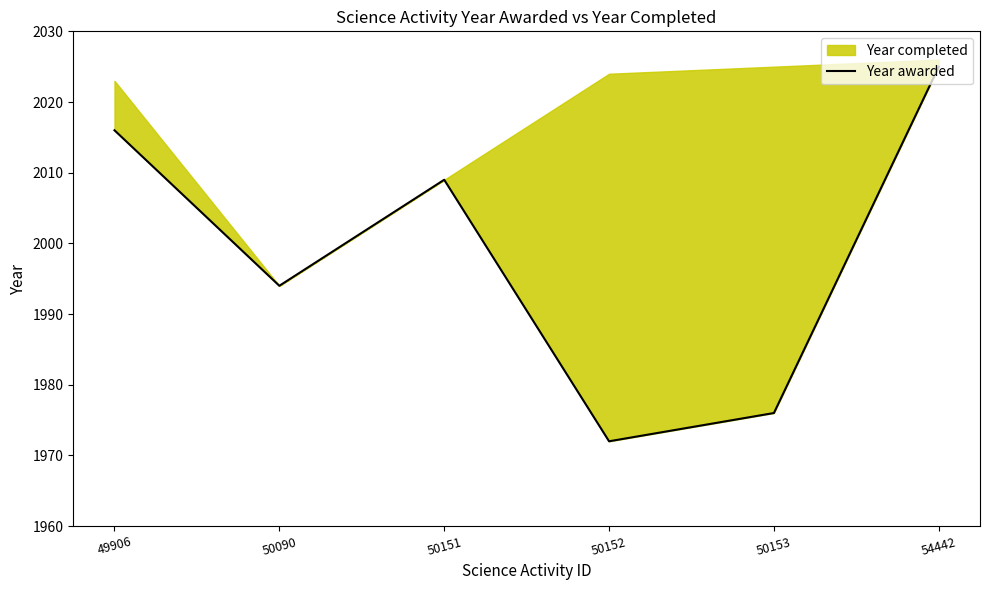

Approximately how many times larger is the value at 54442 compared to 49906?

1.0